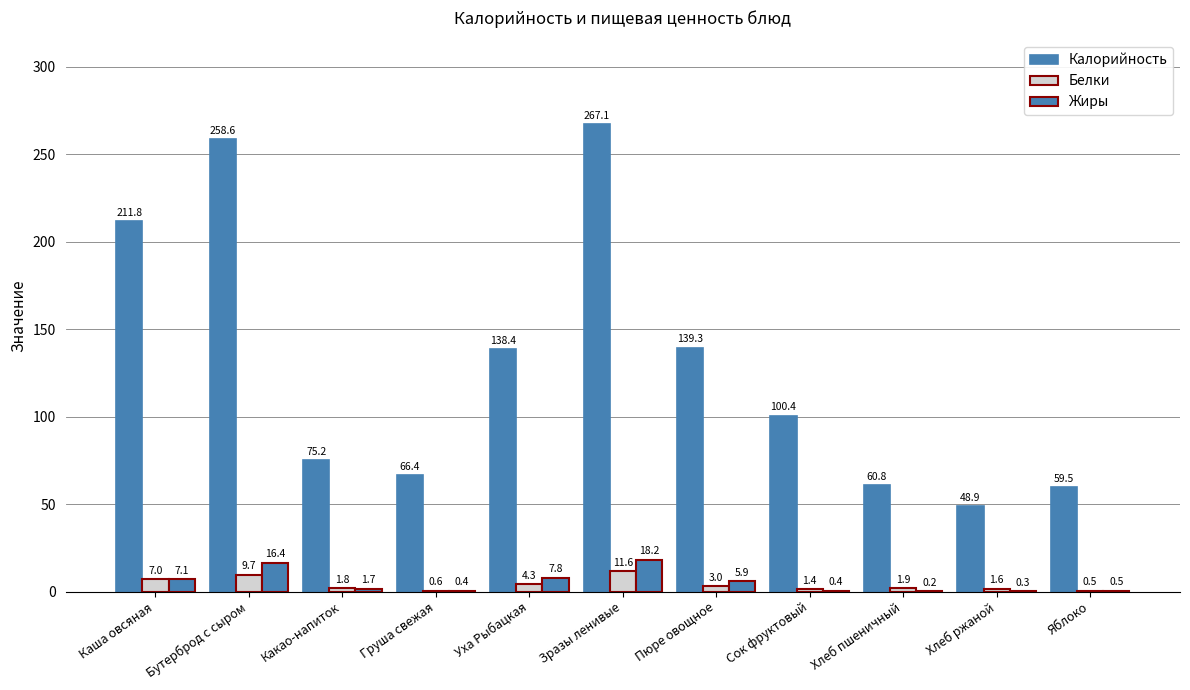

Read the Жиры value at Уха Рыбацкая.

7.8